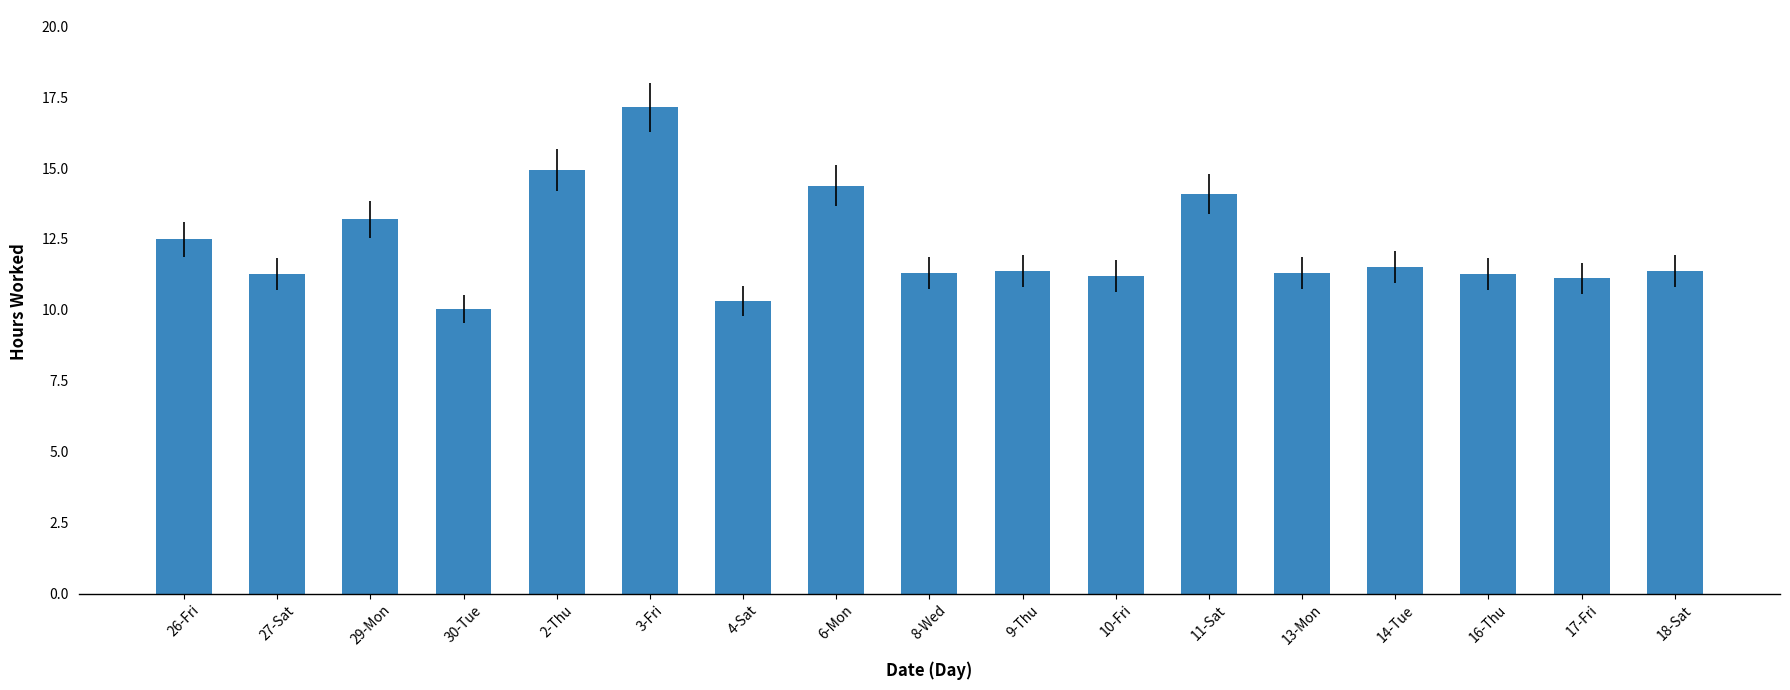

How many values are below 11?

2